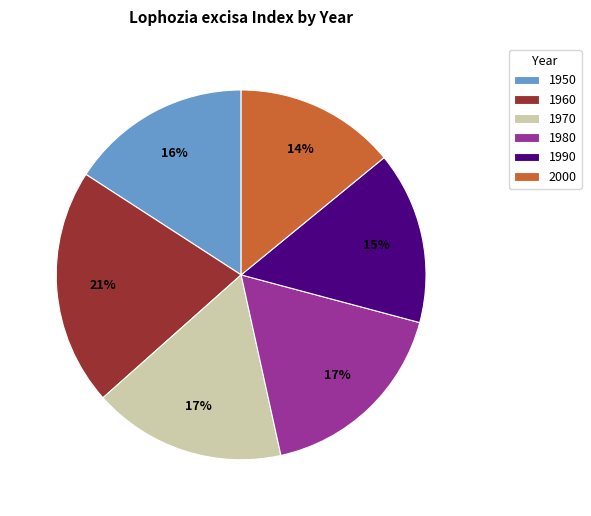

Count the number of slices in the pie.

6